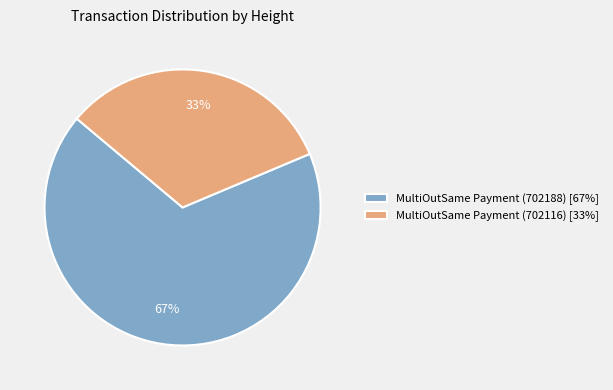

Count the number of slices in the pie.

2